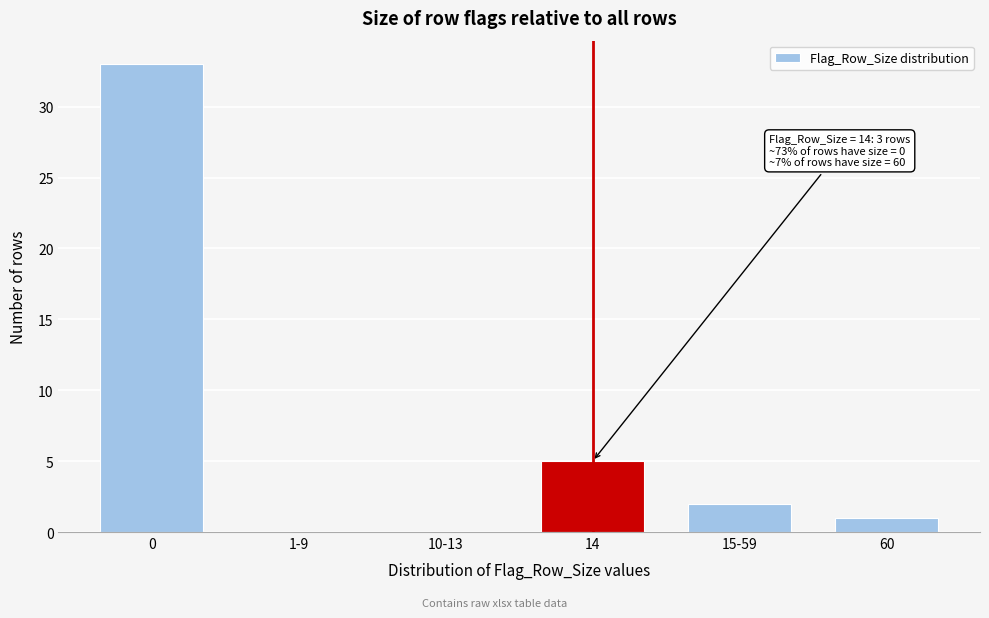

Reading left to right, transcribe all the data shown in this chart.

0=33	1-9=0	10-13=0	14=5	15-59=2	60=1